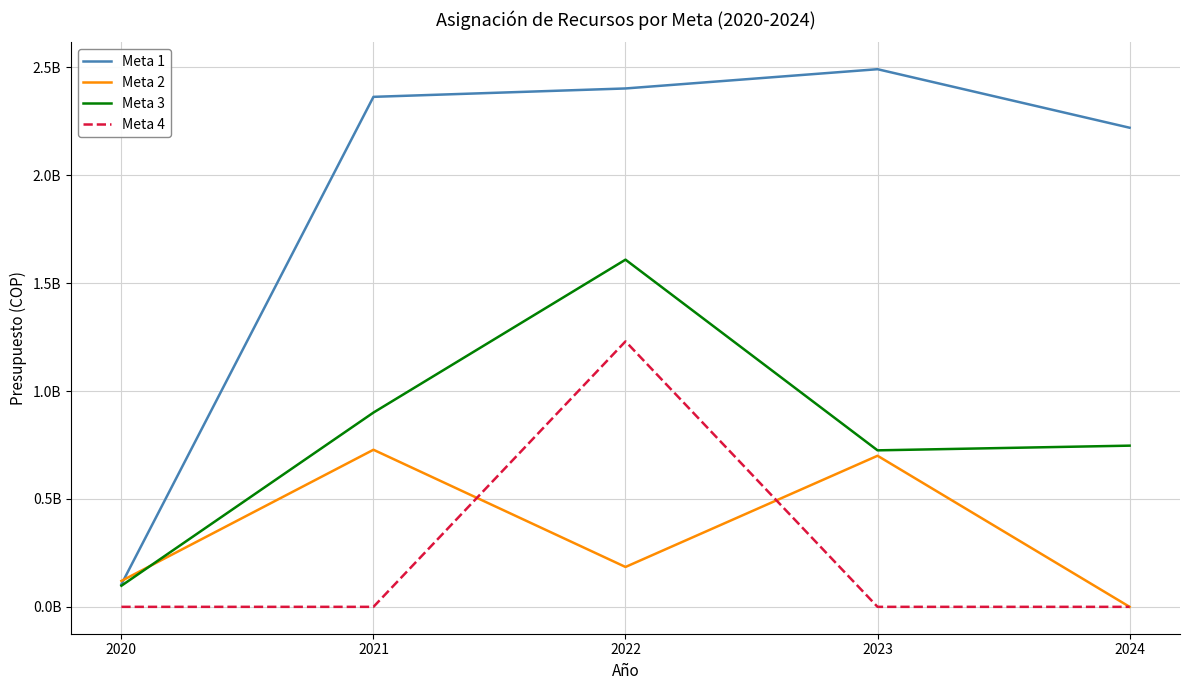

Is this an area chart (filled region under the line)?

No